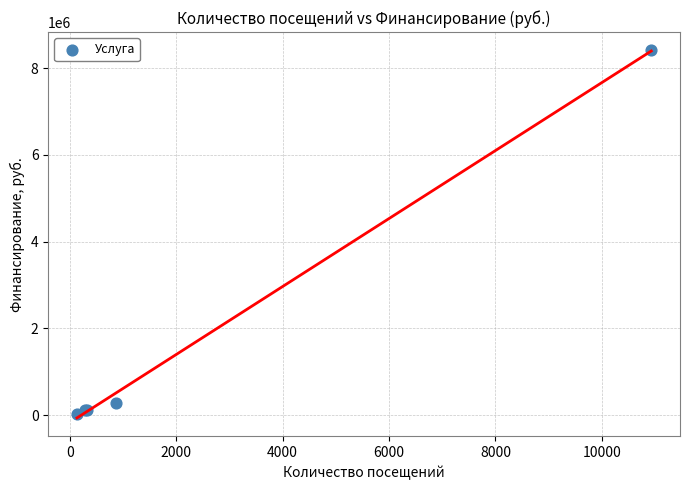

What Y value in the scatter plot is closest to 4219132?

283407